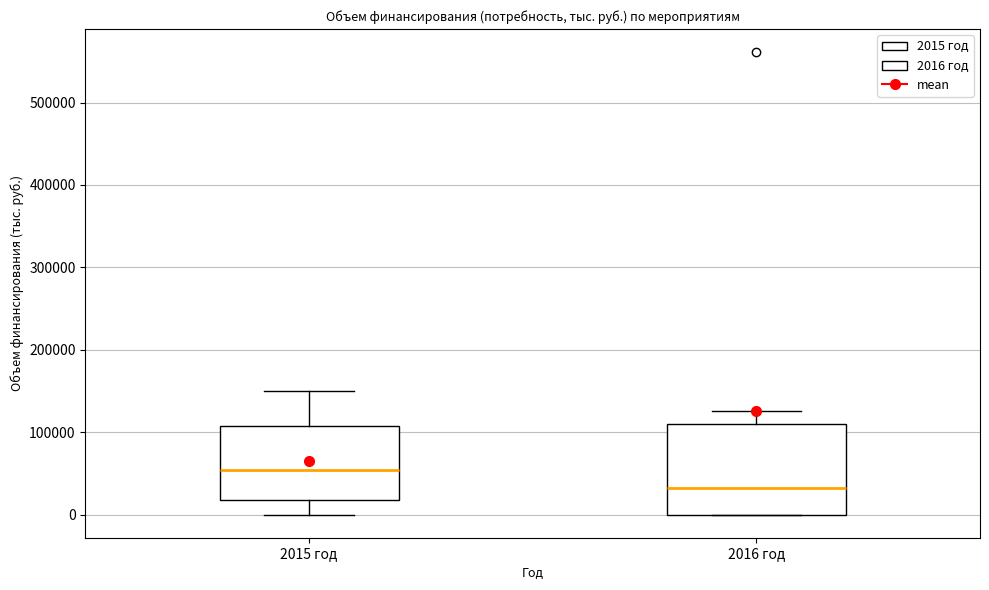

Where does the upper whisker of the box for 2016 год end on the y-axis? The values are not printed on the chart, so give them approximately, as read against the axis.

130000